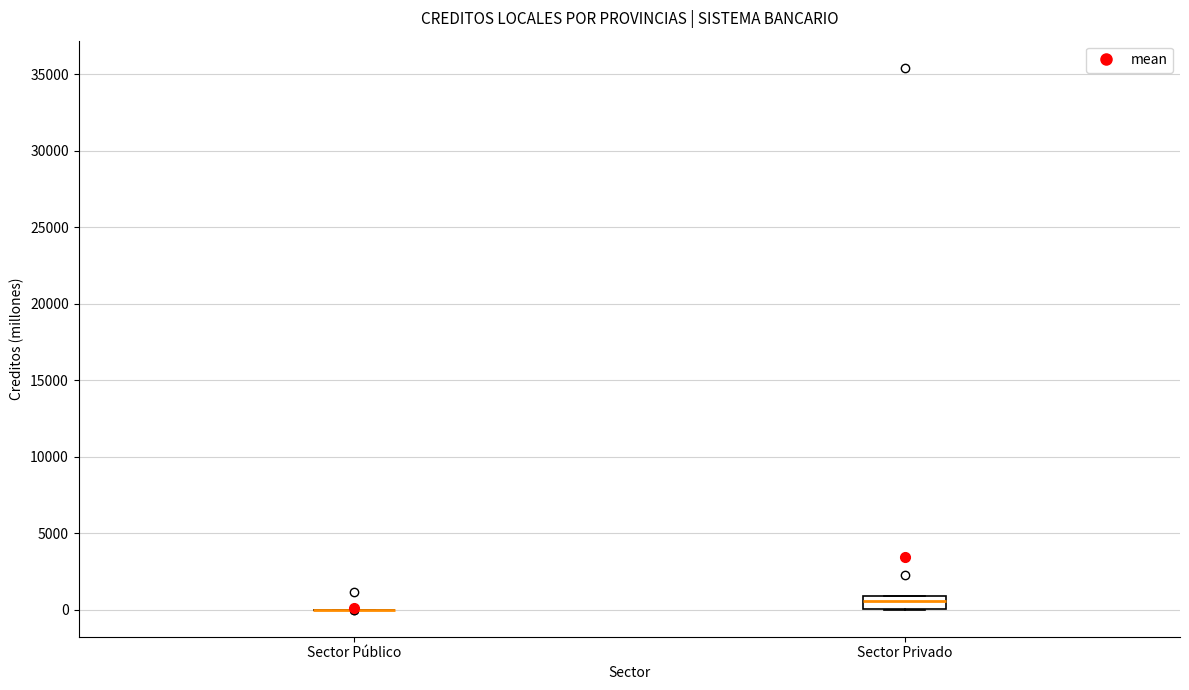

Reading left to right, read every box against the y-axis: the position of its median line, the range the box covers, and the ends of its whiskers. The values are not printed on the chart, so give them approximately, as read against the axis.

Sector Público: box collapsed to a line at 0, whiskers 0 to 0
Sector Privado: median 500, box 0 to 1000, whiskers 0 to 1000